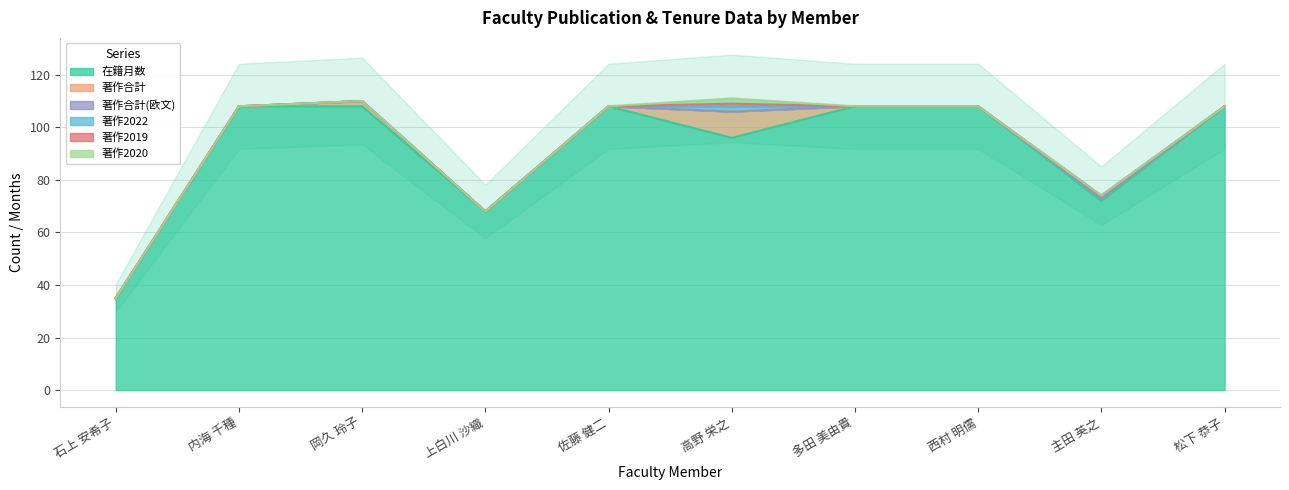

What position from the right is 岡久 玲子?

8